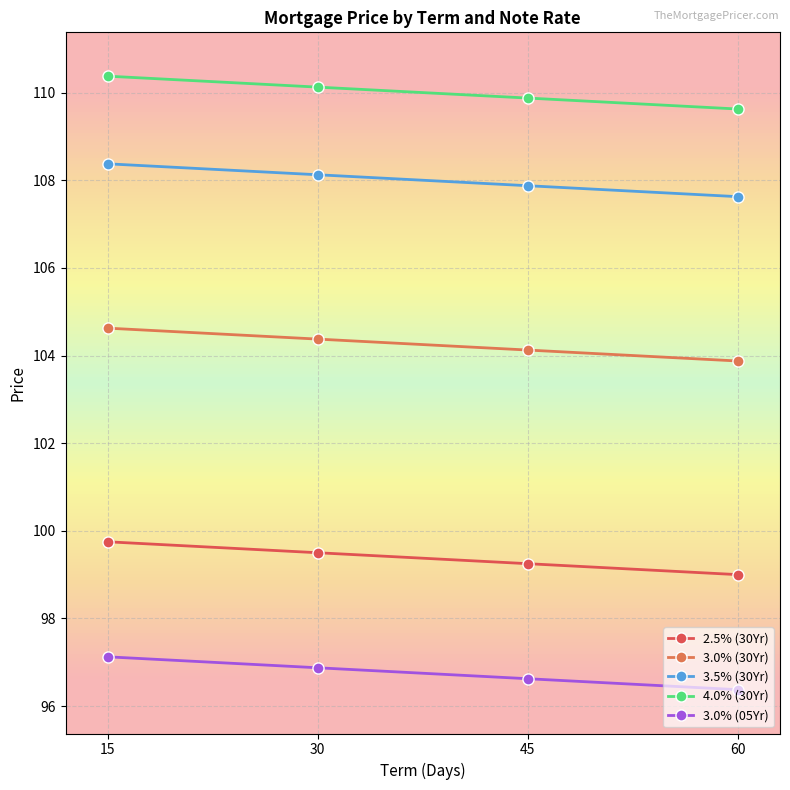

True or false: 3.0% (05Yr) has more than 2 interior local peaks.

False